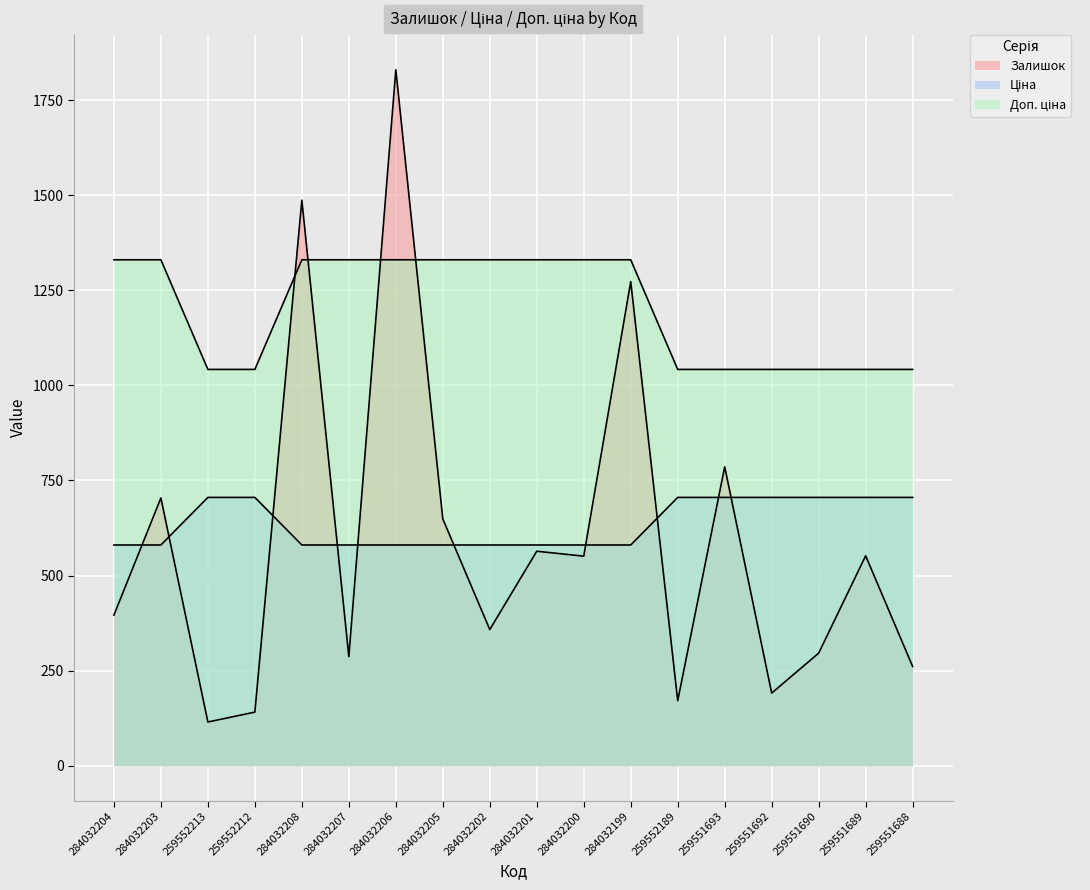

Where do Ціна and Залишок first cross each other?

259552212 and 284032208